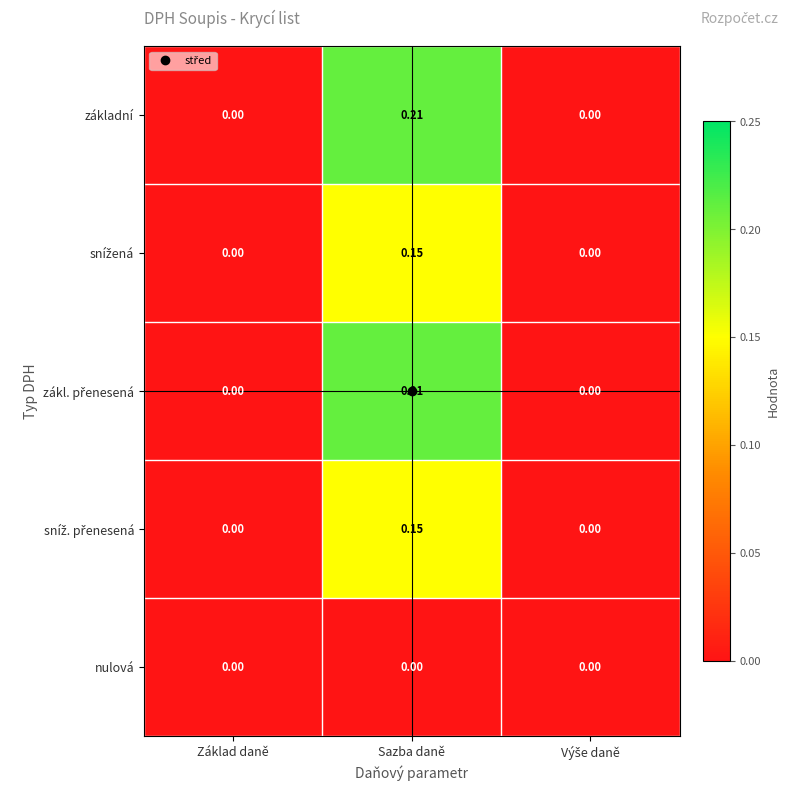

Which label corresponds to the largest value in the chart?

Sazba daně